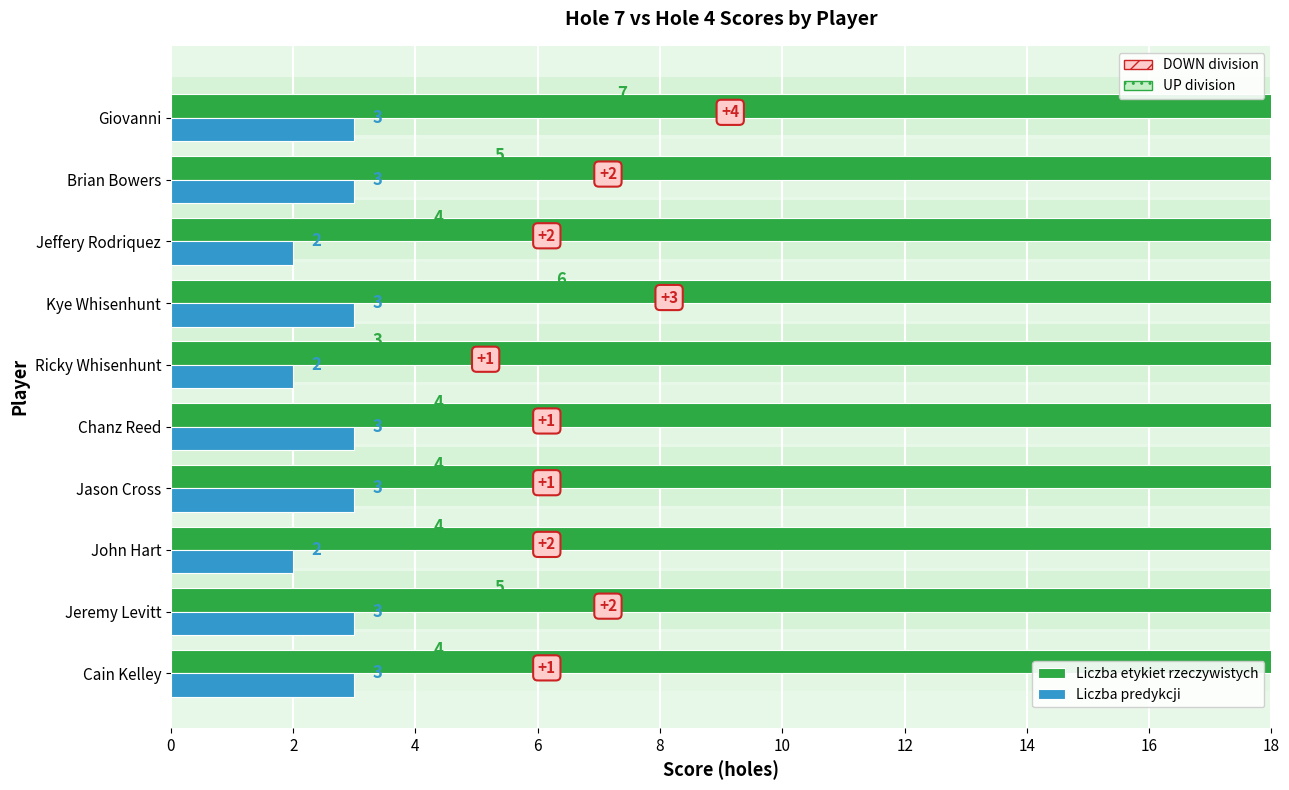

What is the difference between the maximum and second lowest values in the Liczba predykcji series?

1